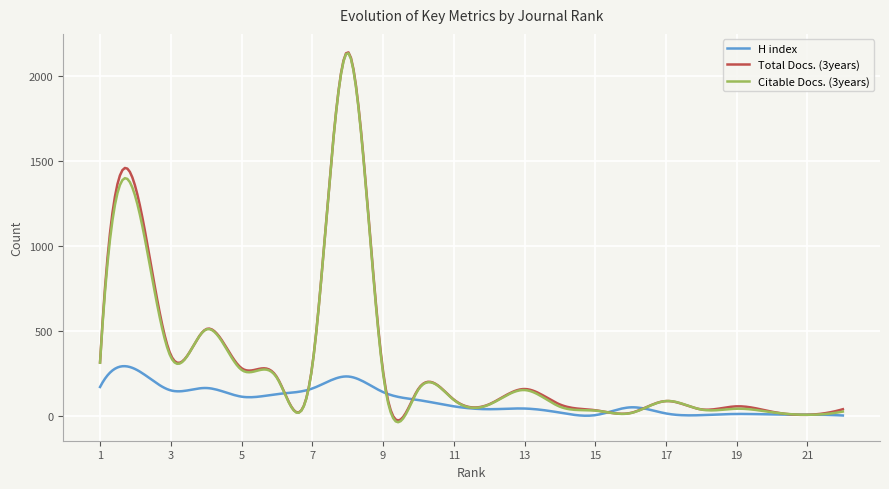

What is the maximum value for Total Docs. (3years)?

2141.5